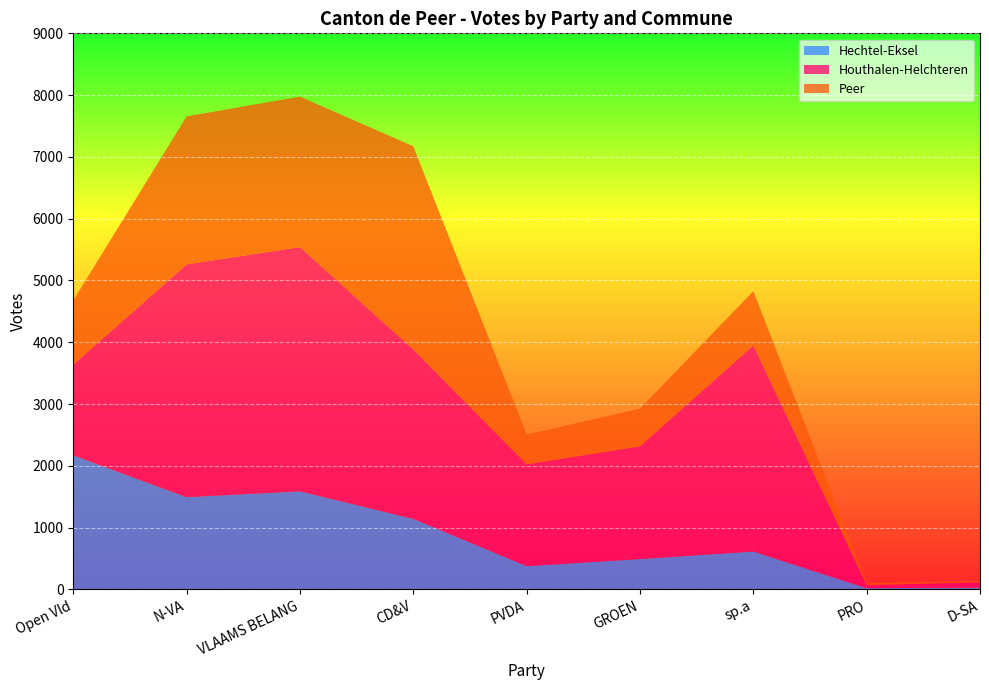

Reading left to right, transcribe all the data shown in this chart.

Hechtel-Eksel: Open Vld=2170	N-VA=1493	VLAAMS BELANG=1588	CD&V=1142	PVDA=376	GROEN=491	sp.a=613	PRO=19	D-SA=29
Houthalen-Helchteren: Open Vld=1467	N-VA=3767	VLAAMS BELANG=3953	CD&V=2741	PVDA=1649	GROEN=1825	sp.a=3335	PRO=51	D-SA=87
Peer: Open Vld=1040	N-VA=2396	VLAAMS BELANG=2435	CD&V=3289	PVDA=481	GROEN=609	sp.a=879	PRO=29	D-SA=20